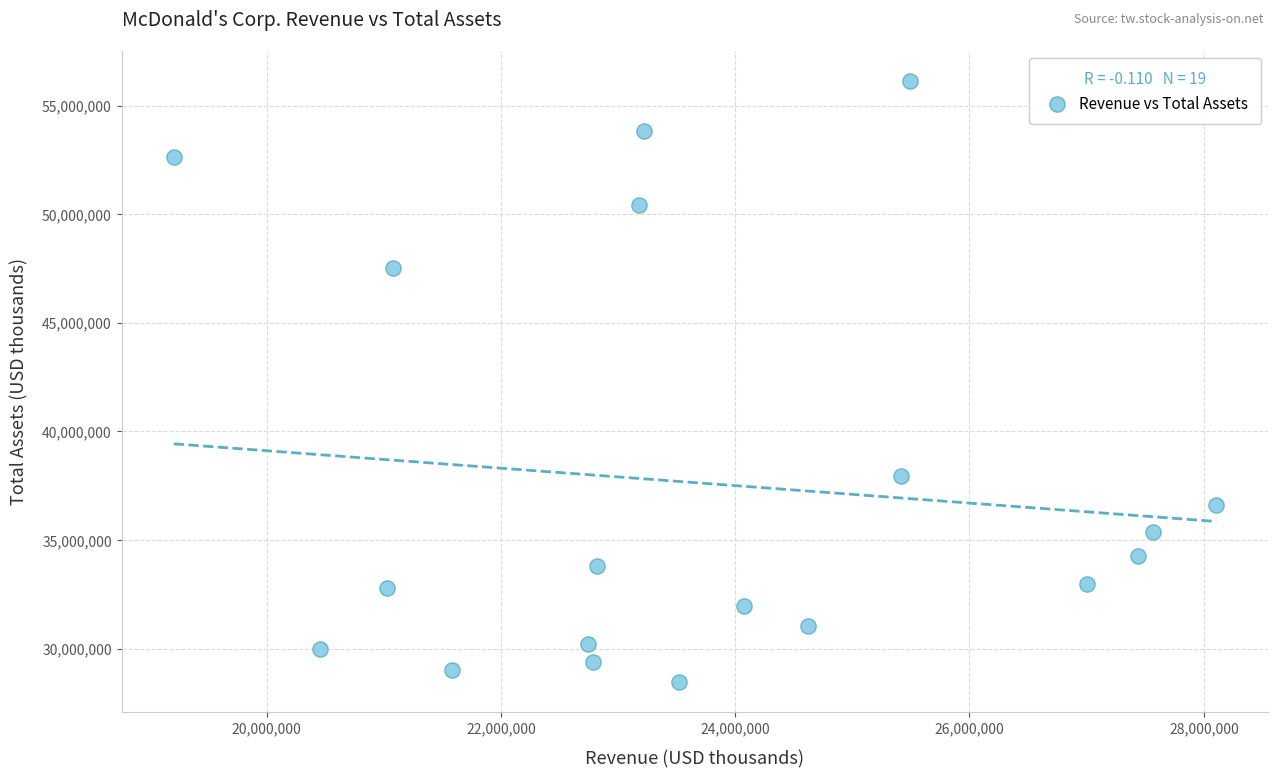

What is the range of Y values (max minus min)?

27685300